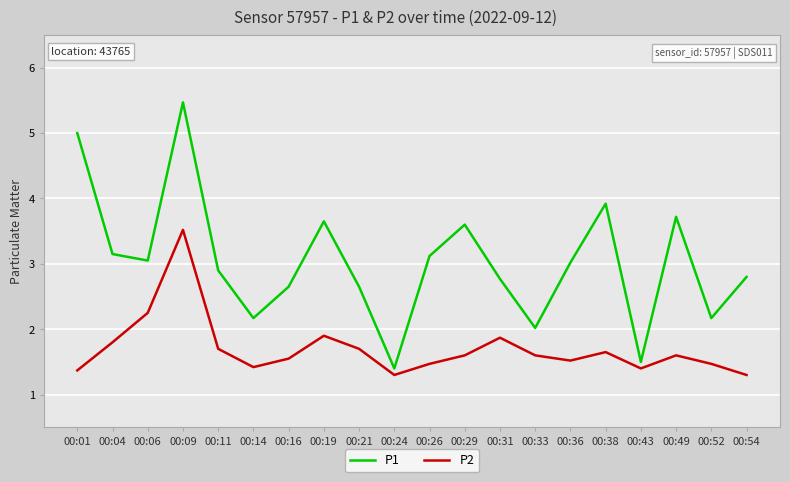

True or false: P1 and P2 cross at least once.

False